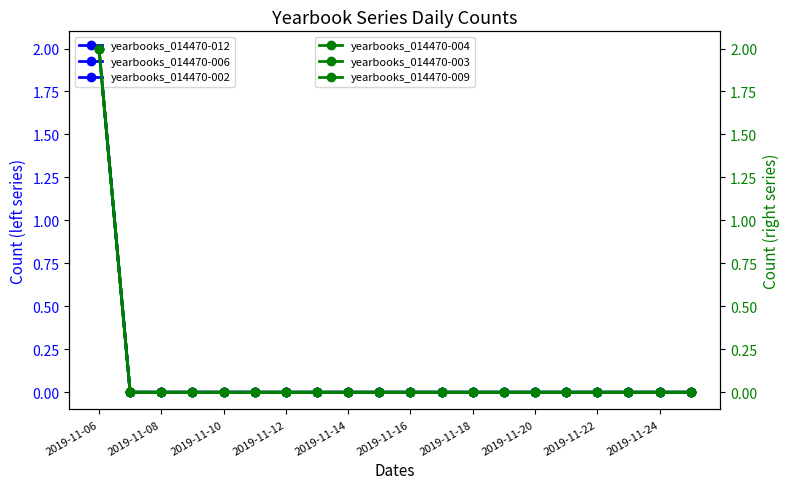

How many lines are shown in the chart?

6